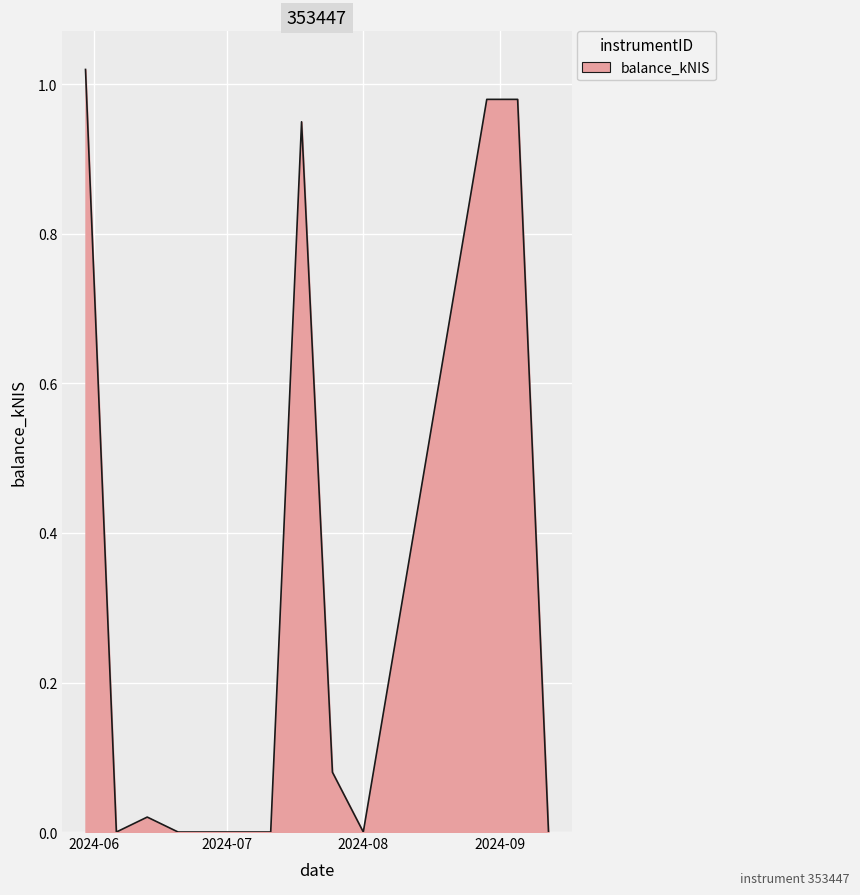

List the labels in order of value, smallest first.

2024-06-06, 2024-06-20, 2024-07-11, 2024-08-01, 2024-09-12, 2024-06-13, 2024-07-25, 2024-07-18, 2024-08-29, 2024-09-05, 2024-05-30